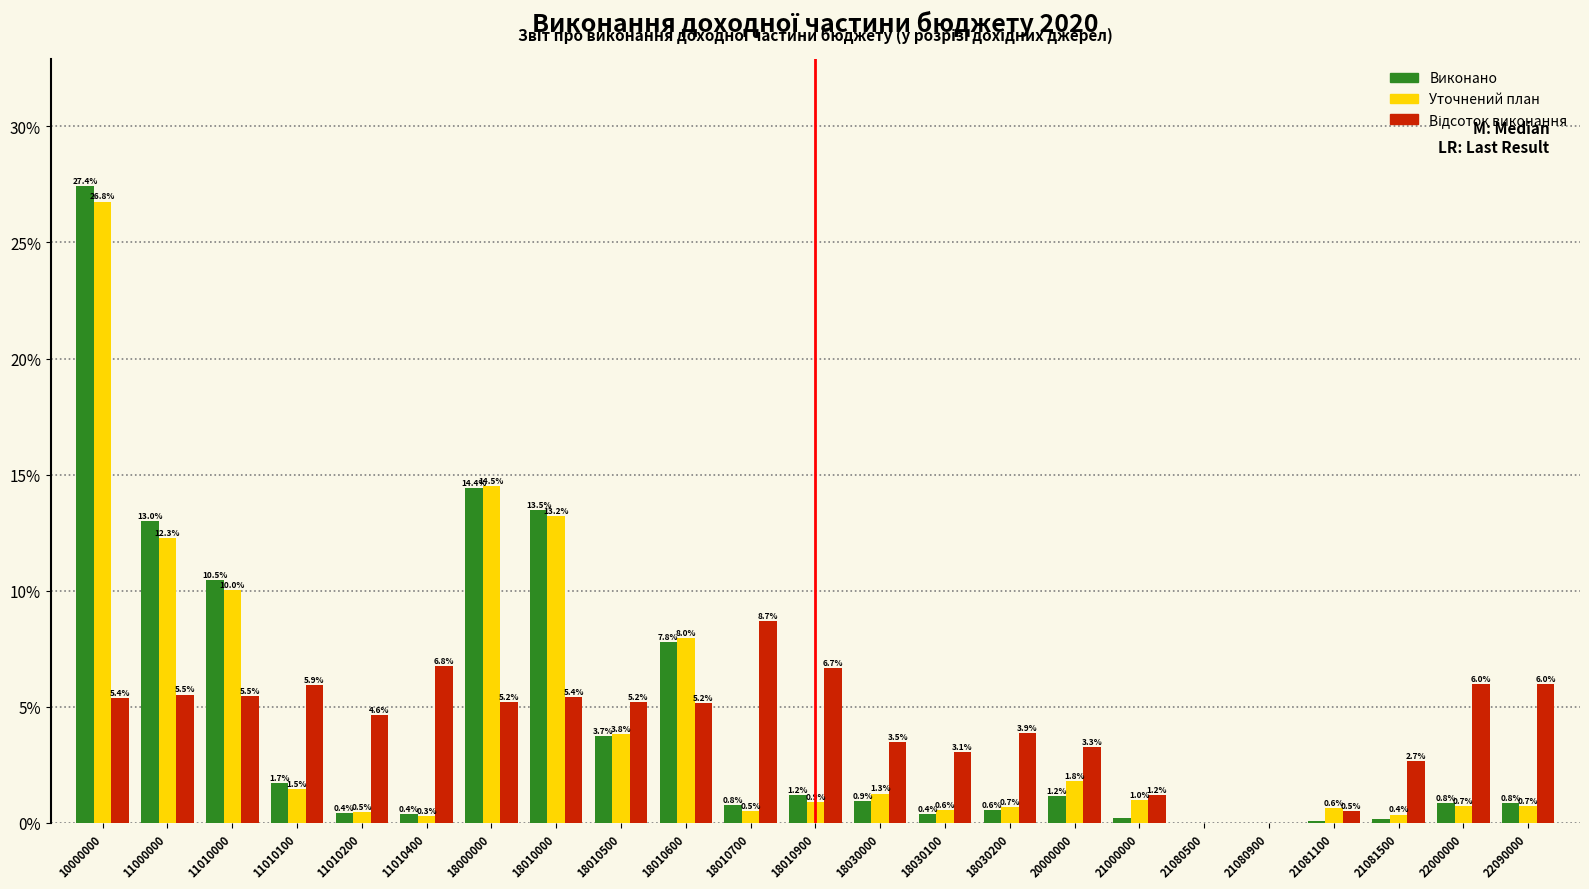

At which category is the sum across all series the highest?

10000000